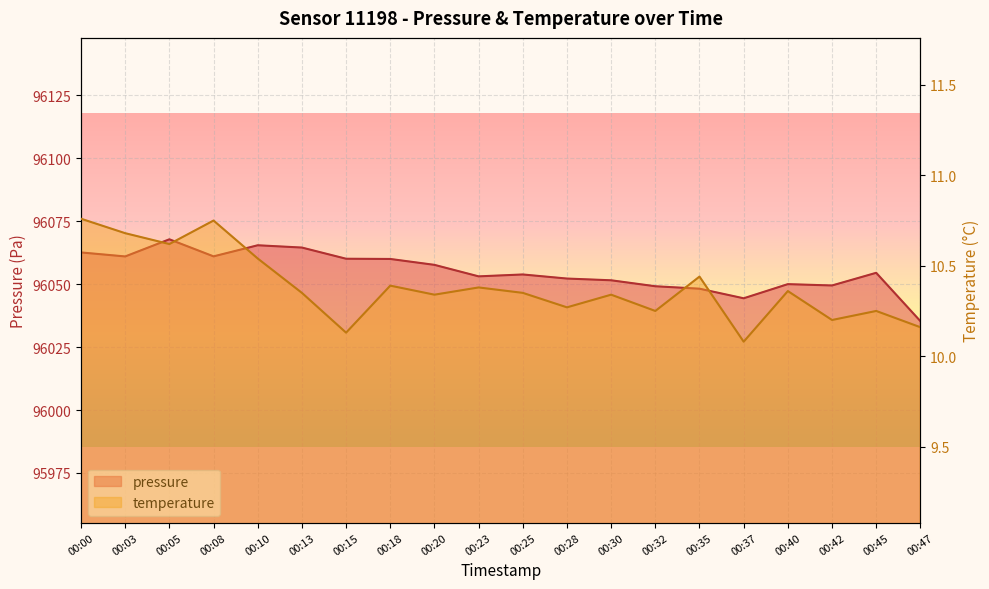

What is the difference between the maximum and minimum values in the pressure series?

32.5